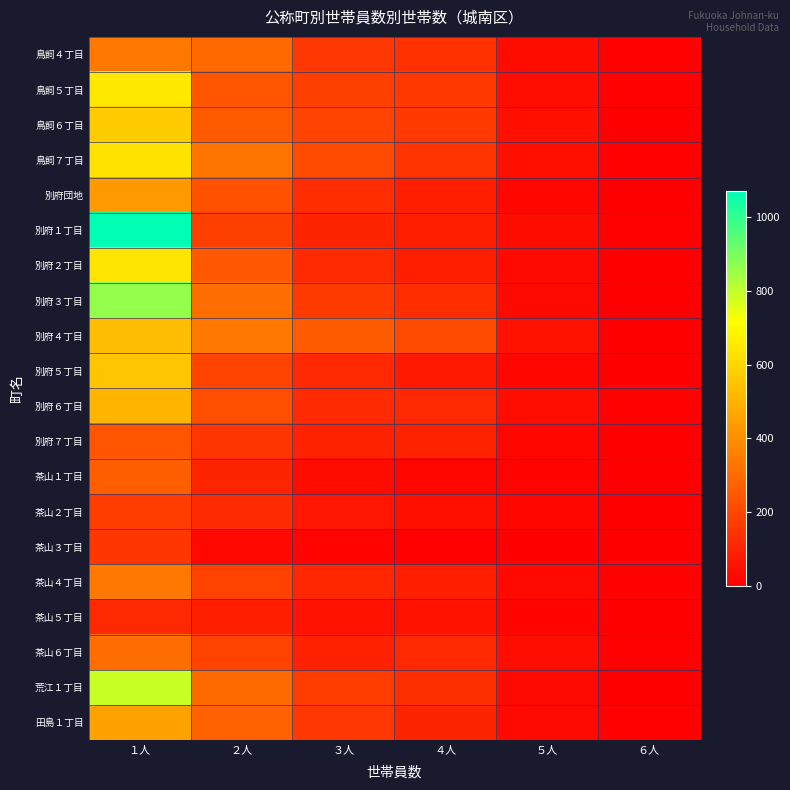

What is the difference between the highest and lowest values at ６人?

8